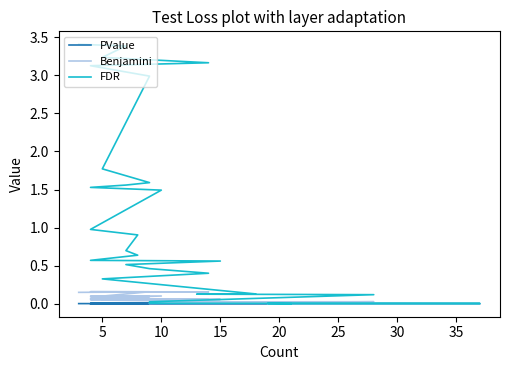

How many interior local peaks does the Benjamini series have?

6